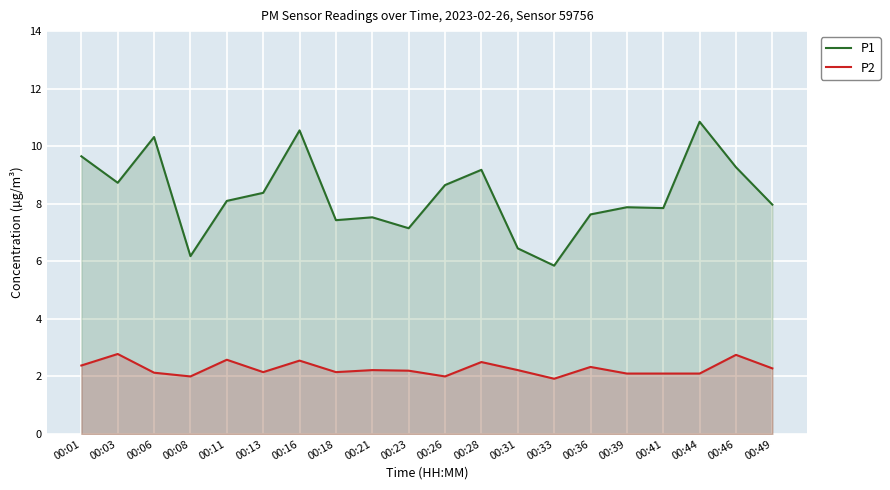

The P2 series shows 2.2 at 00:23. True or false?

True